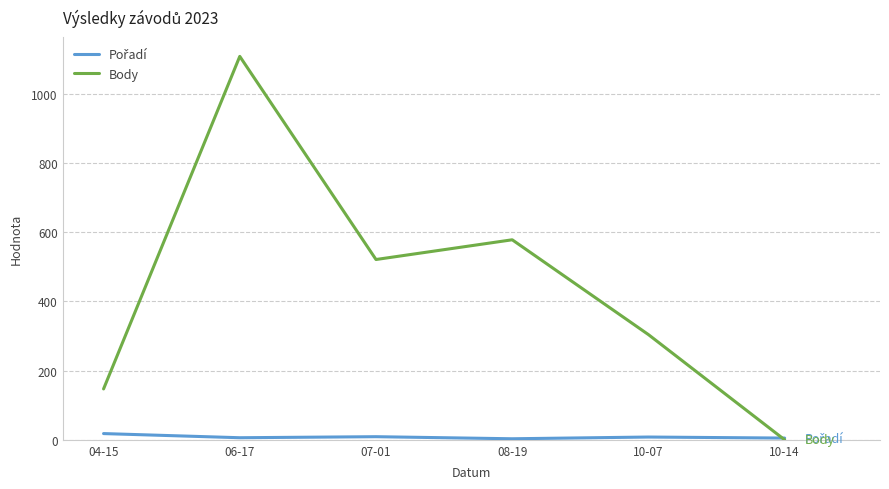

List the labels in order of Body value, smallest first.

10-14, 04-15, 10-07, 07-01, 08-19, 06-17